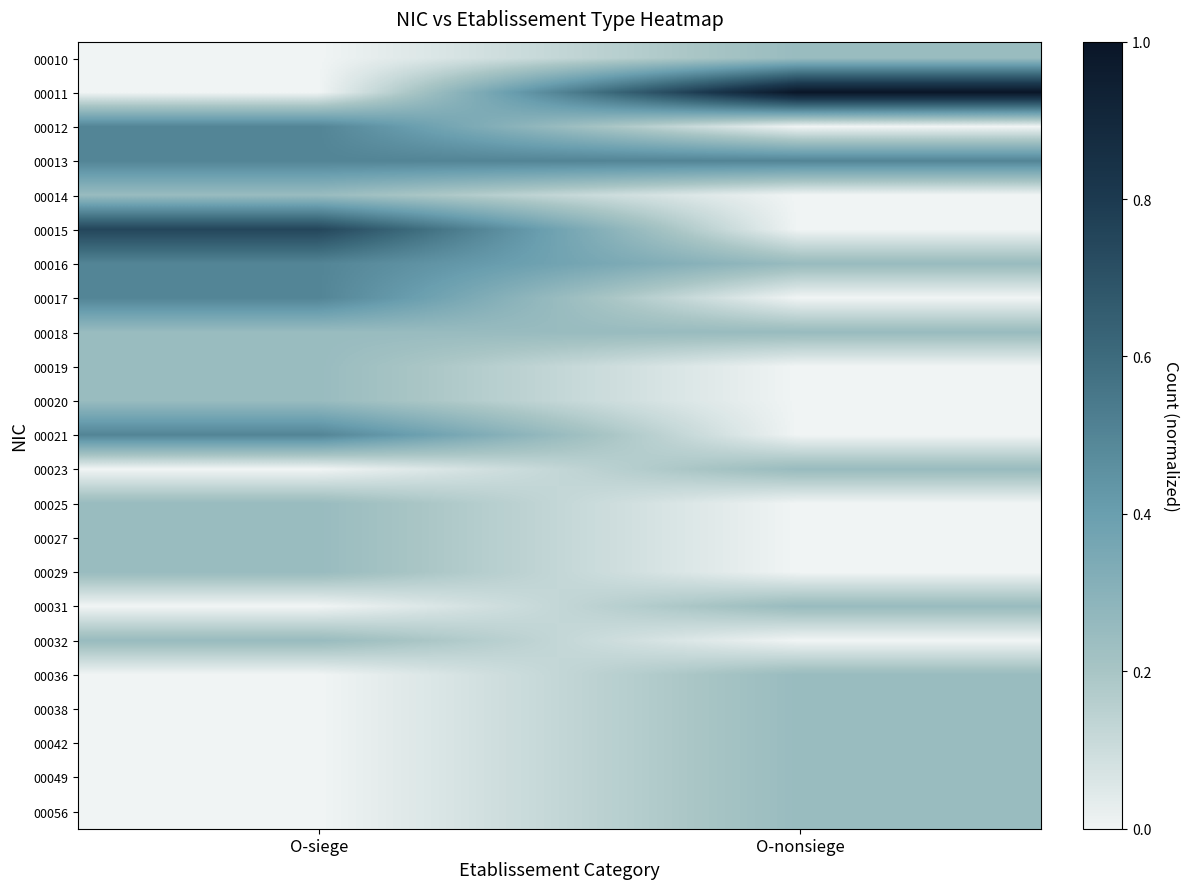

What is the difference between the highest and lowest values at O-nonsiege?

1.0